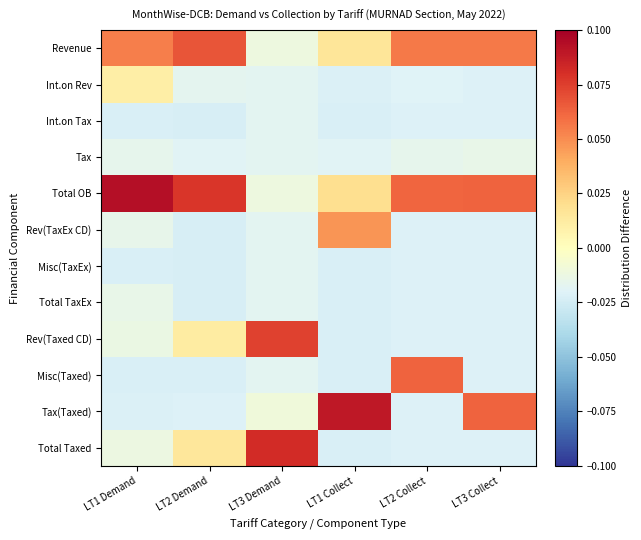

What is the maximum value shown in the chart?

0.1